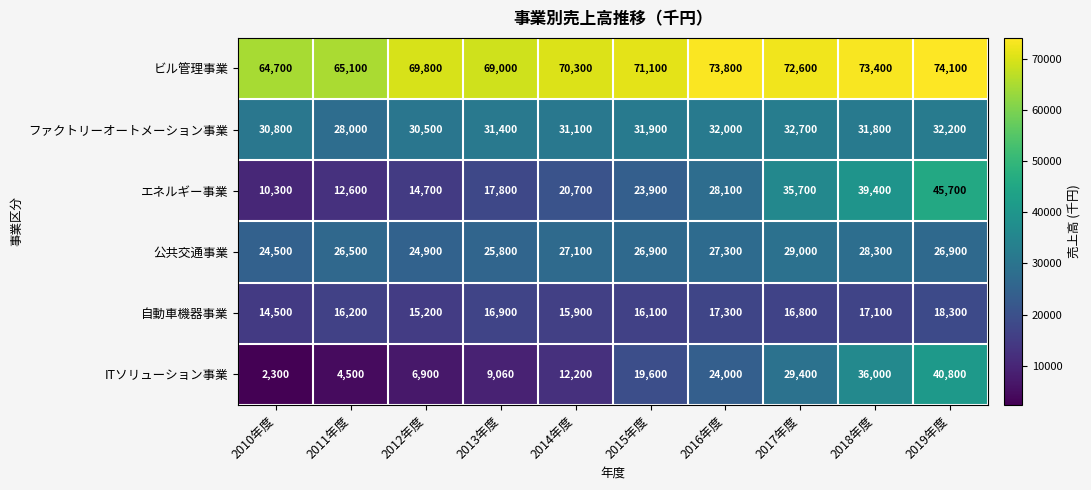

What is the sum of all 公共交通事業 values?

267200